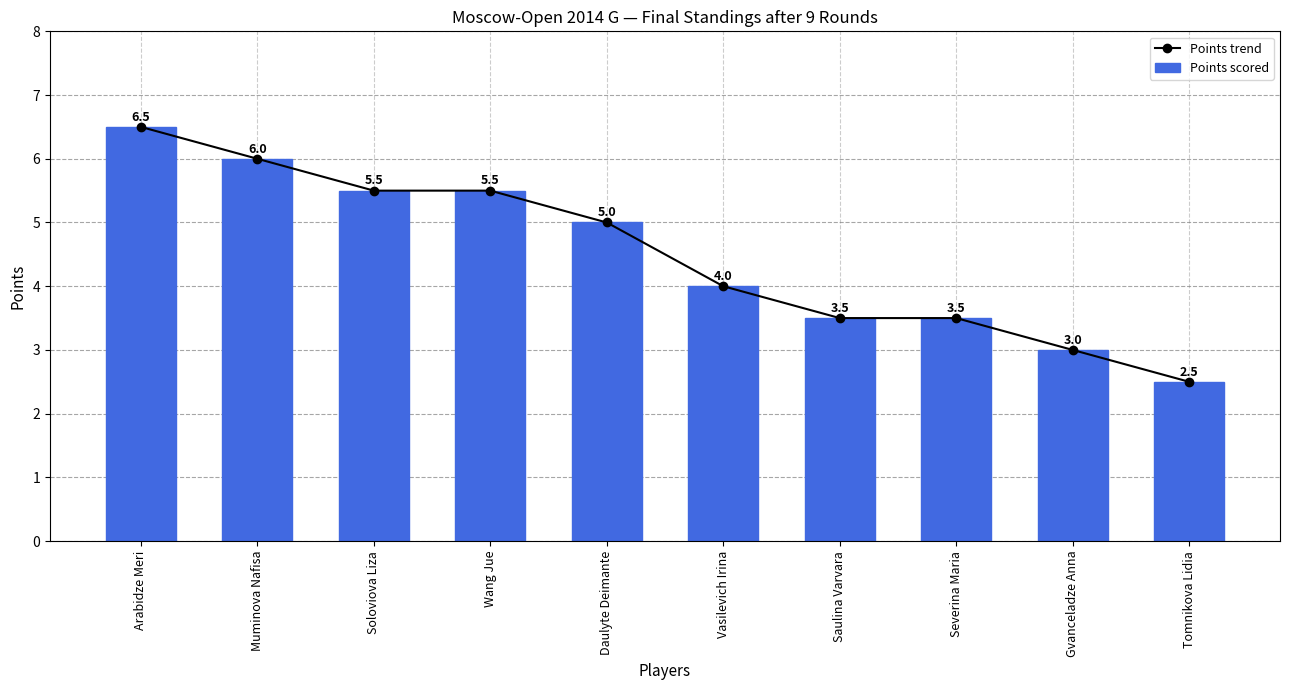

Count the number of categories in the chart.

10